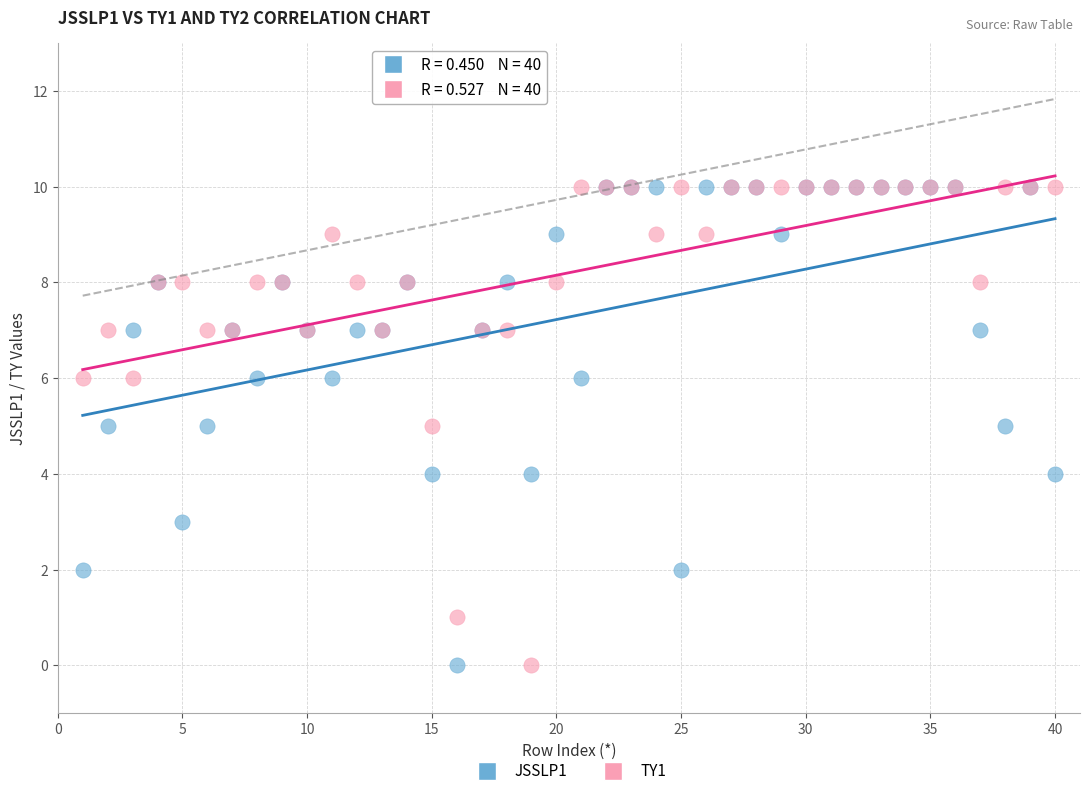

What are all the series names shown in the legend?

JSSLP1, TY1